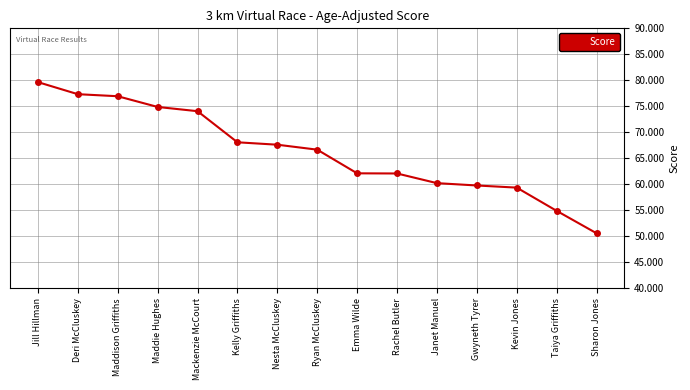

Is it true that the value at Mackenzie McCourt is 121.3?

False